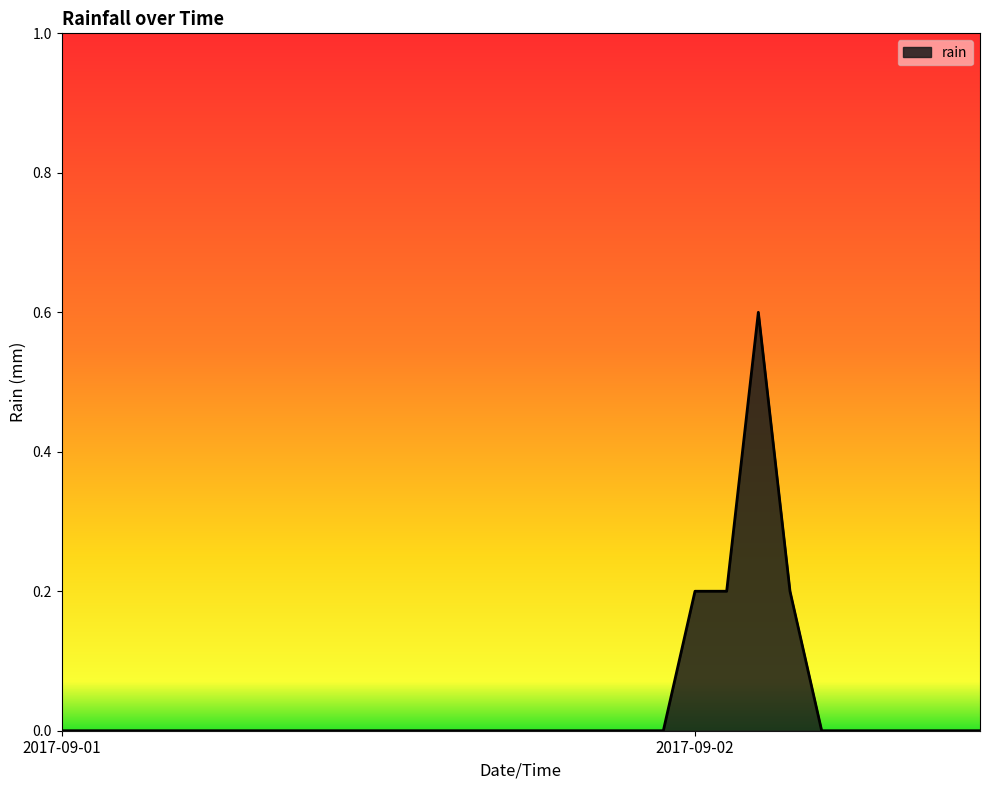

What is the greatest value displayed?

0.6